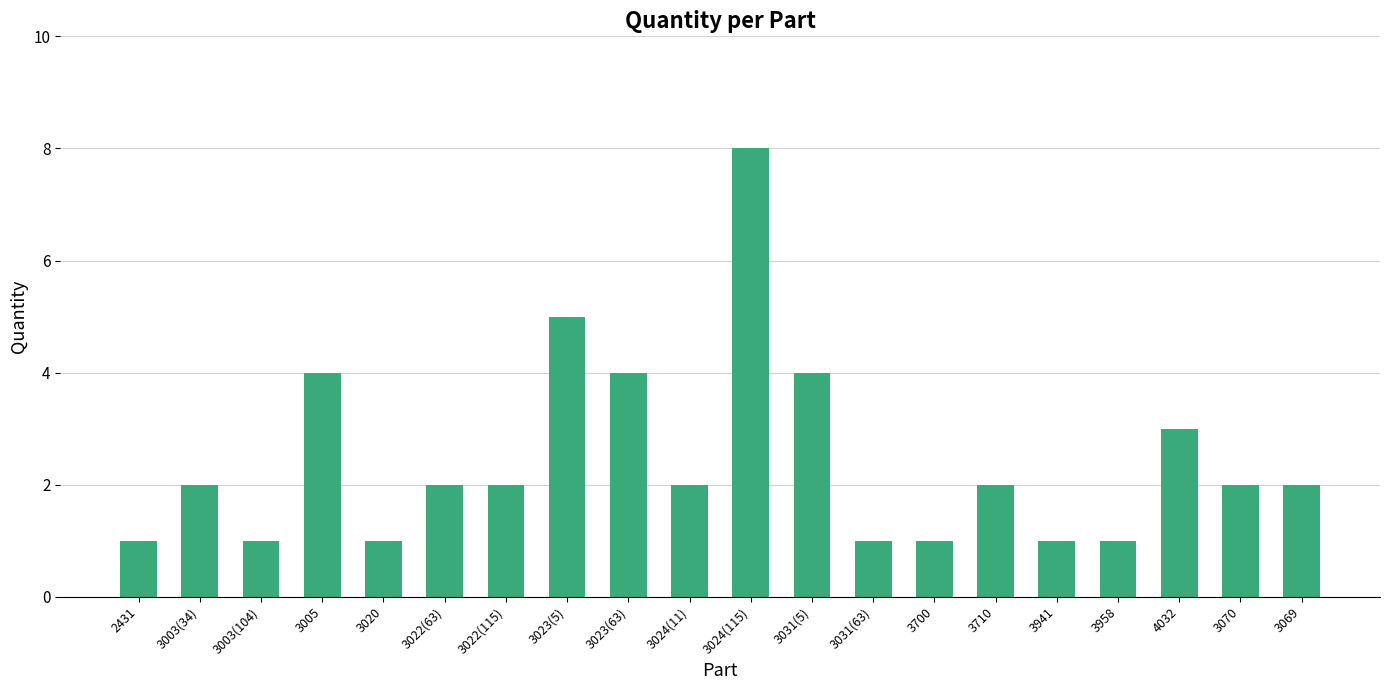

What is the approximate value at 3023(63)?

4